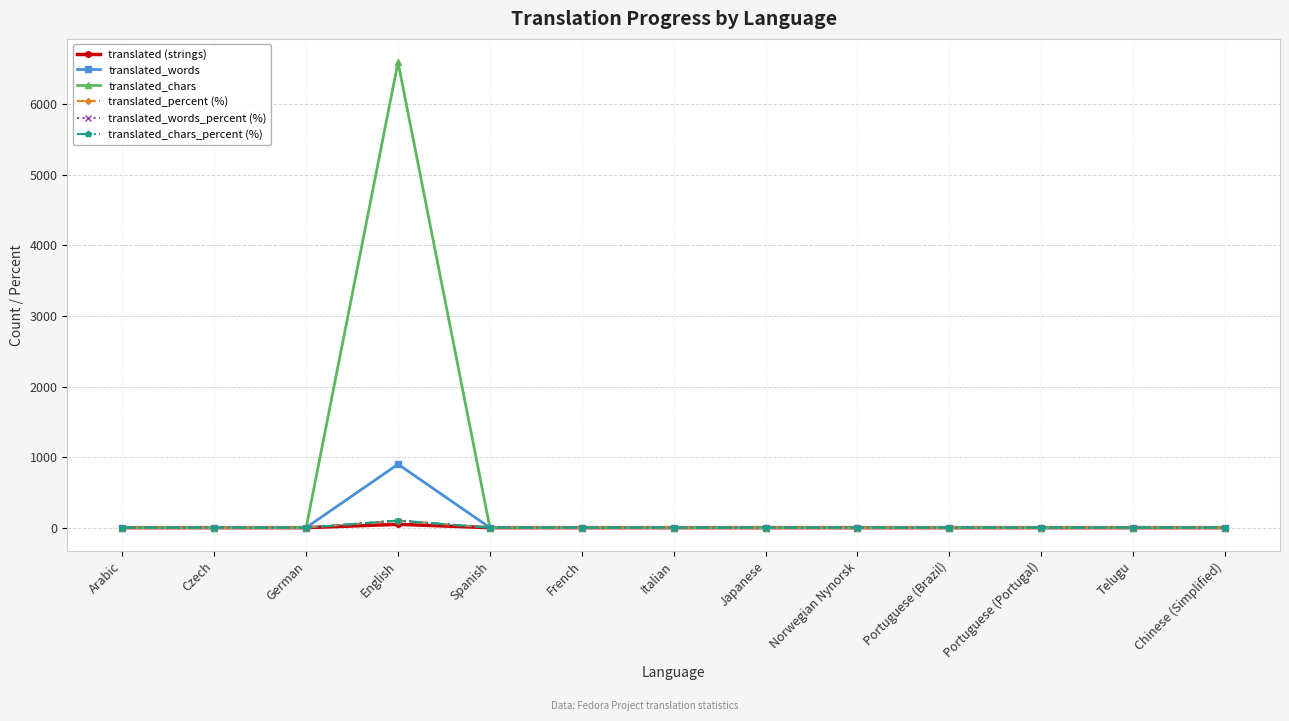

Which series has the widest spread of values?

translated_chars